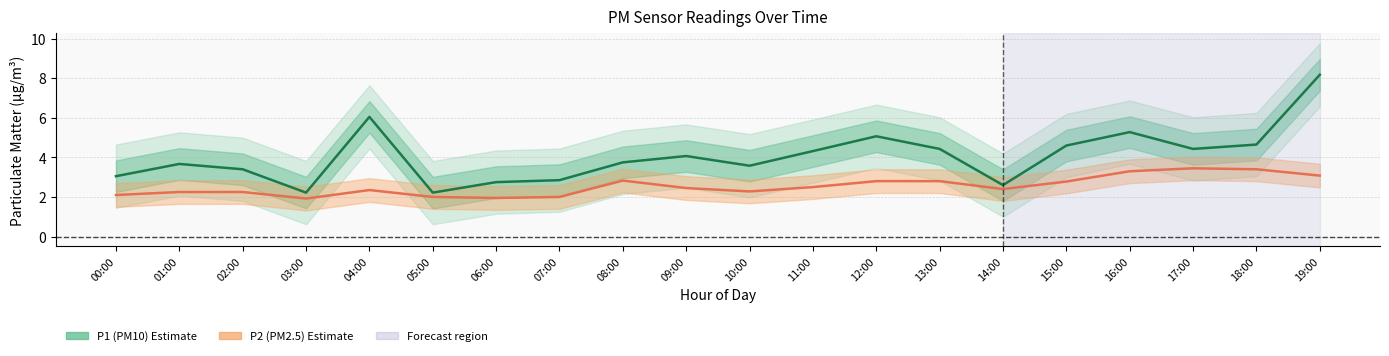

True or false: P1 (PM10) and P2 (PM2.5) cross at least once.

False